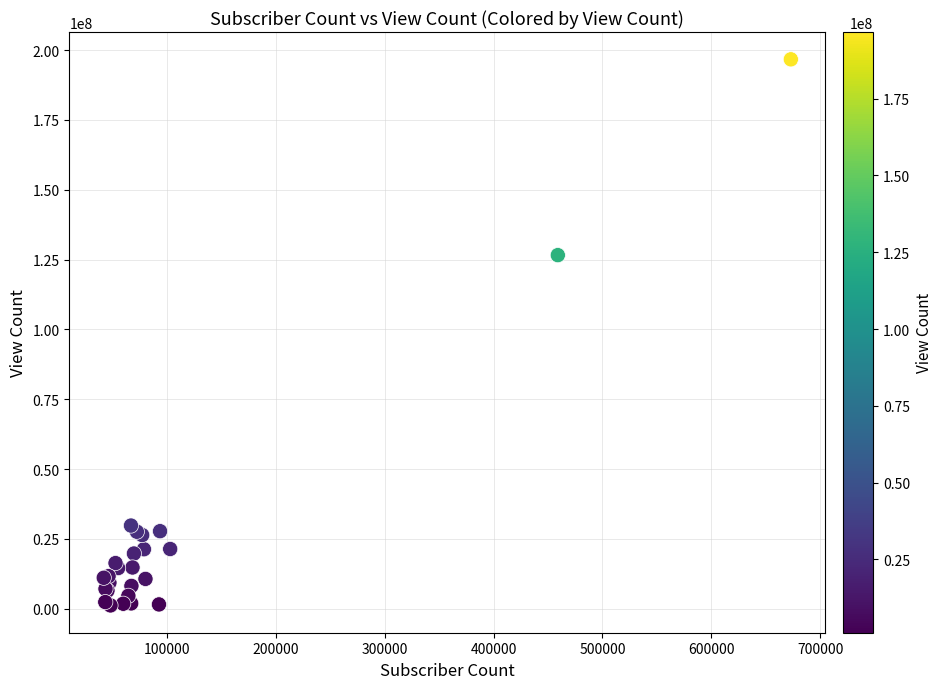

What Y value in the scatter plot is closest to 98915650?

126564330